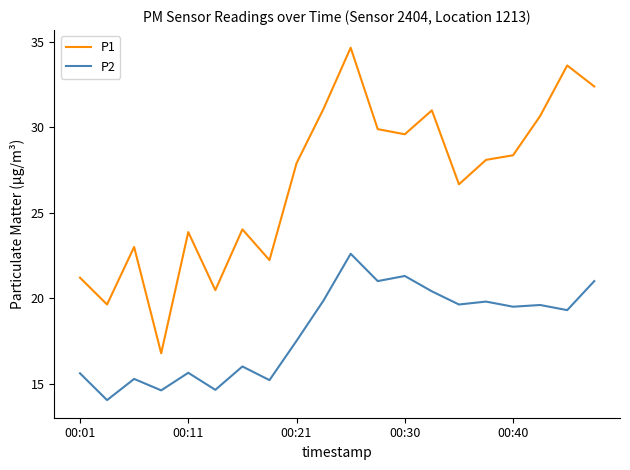

Which series has the largest total across all categories?

P1